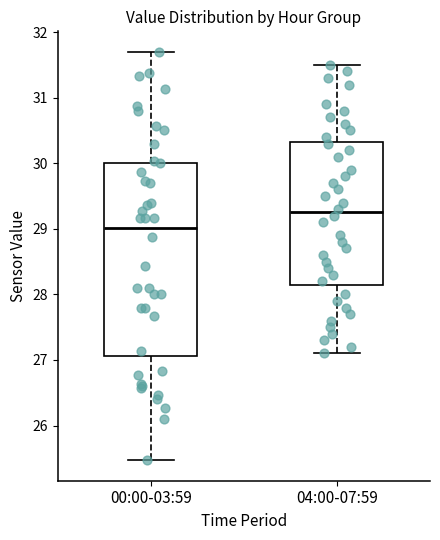

Reading left to right, transcribe this box plot: for each box, give where its median line is, the range the box spans, and where its two whiskers end, as read against the y-axis. The values are not printed on the chart, so give them approximately, as read against the axis.

00:00-03:59: median 29.0, box 27.1 to 30.0, whiskers 25.5 to 31.7
04:00-07:59: median 29.3, box 28.2 to 30.3, whiskers 27.1 to 31.5